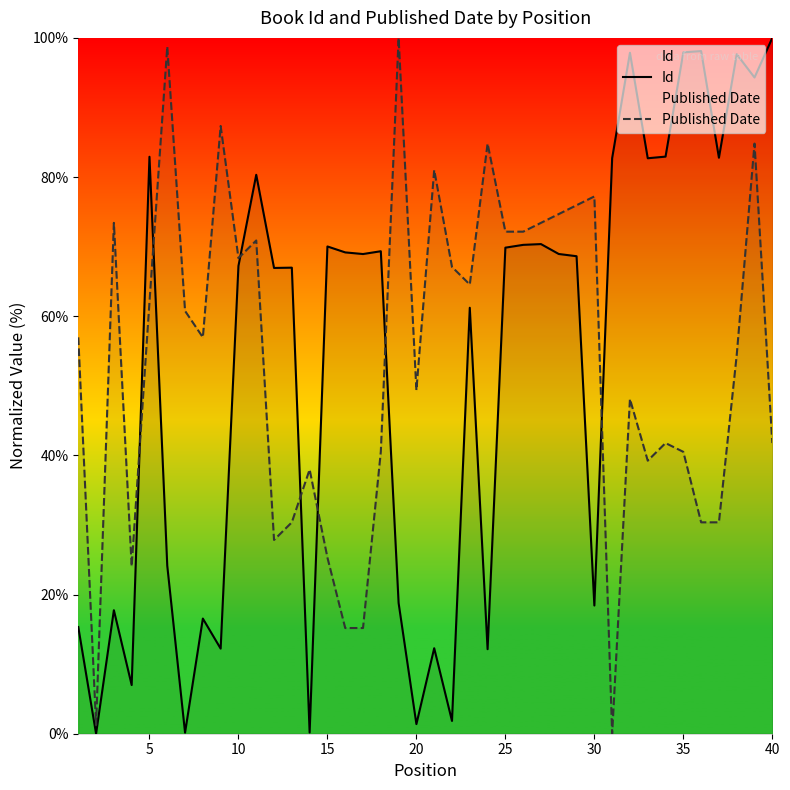

What is the total value across all series at 40?

141.8